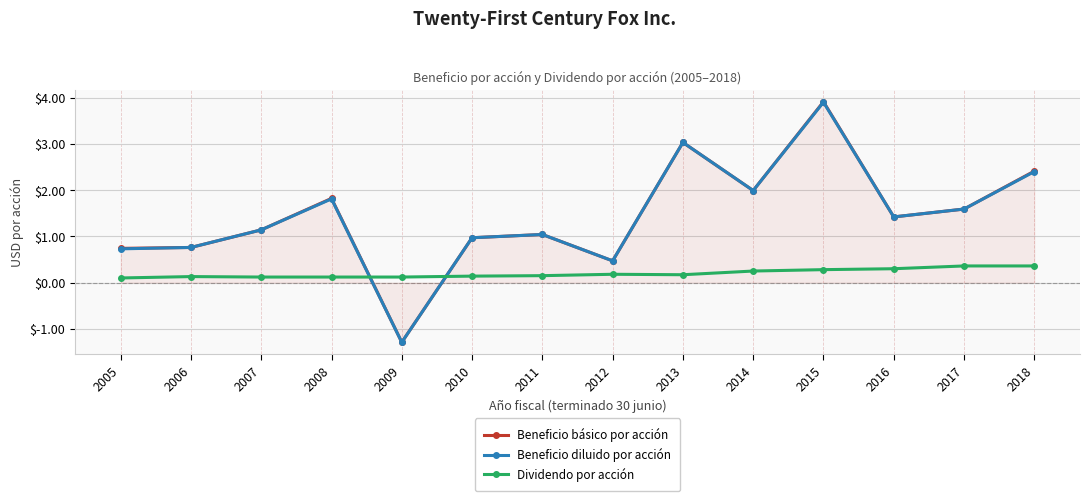

At how many categories does at least one series exceed 0?

14